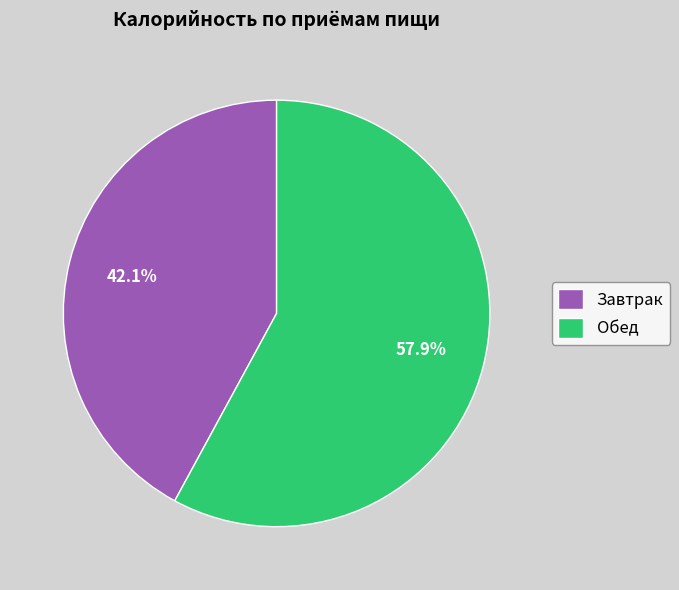

How many segments does this pie chart have?

2